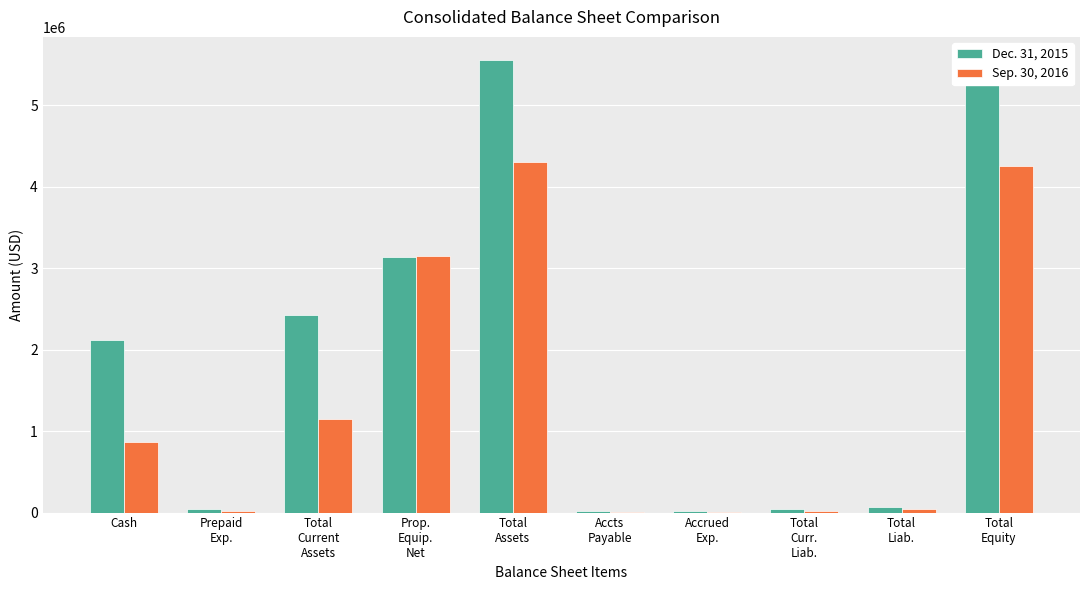

Is the value of Dec. 31, 2015 at Total
Current
Assets greater than the value of Sep. 30, 2016 at Total
Assets?

No